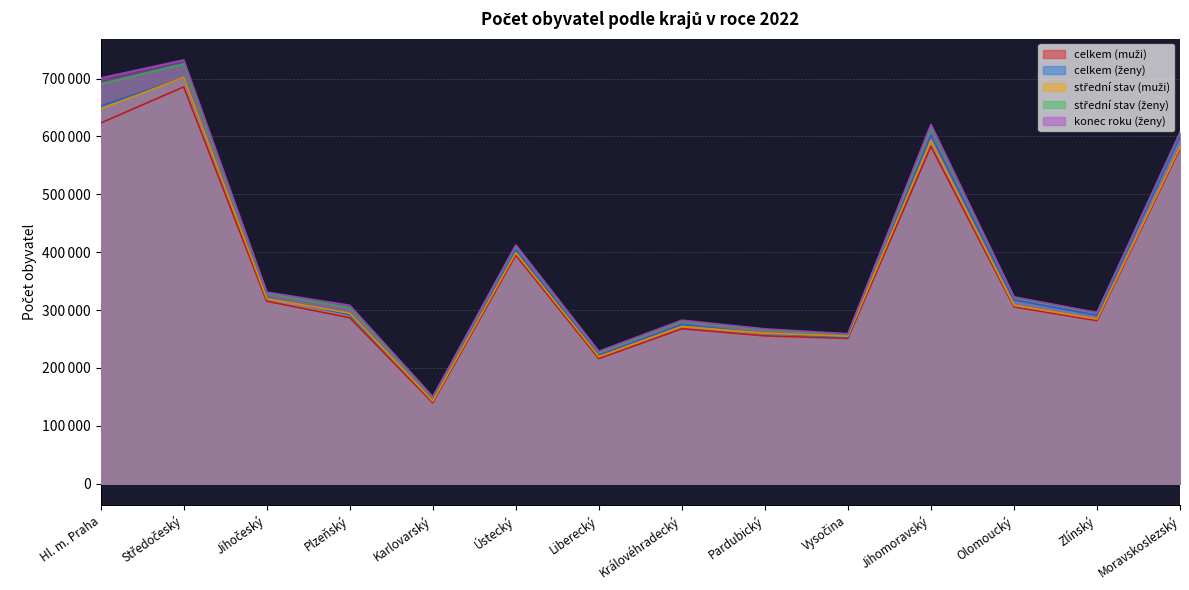

At which category is the sum across all series the highest?

Středočeský